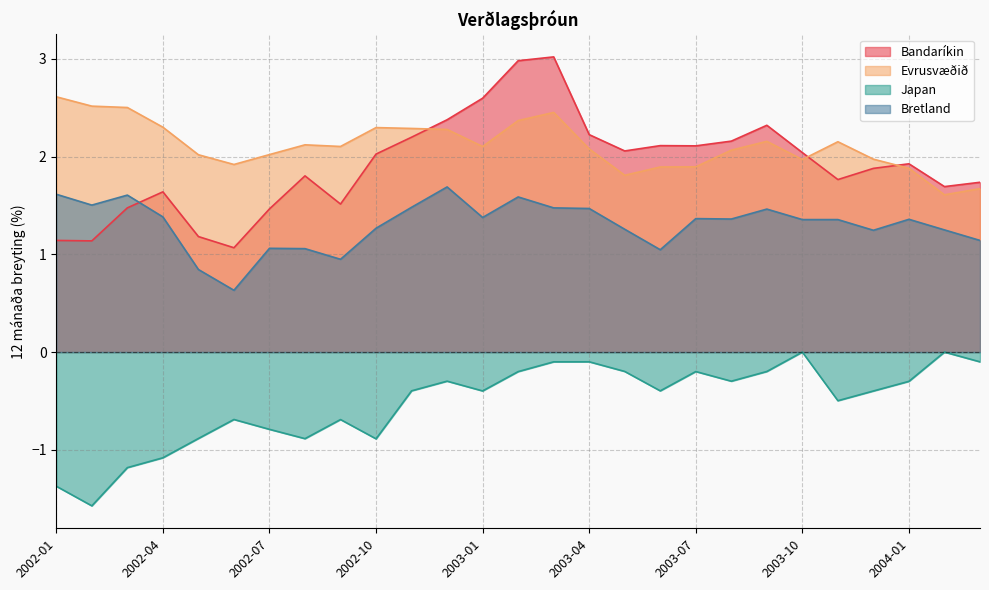

The Japan series shows -1.1 at 2004-02. True or false?

False